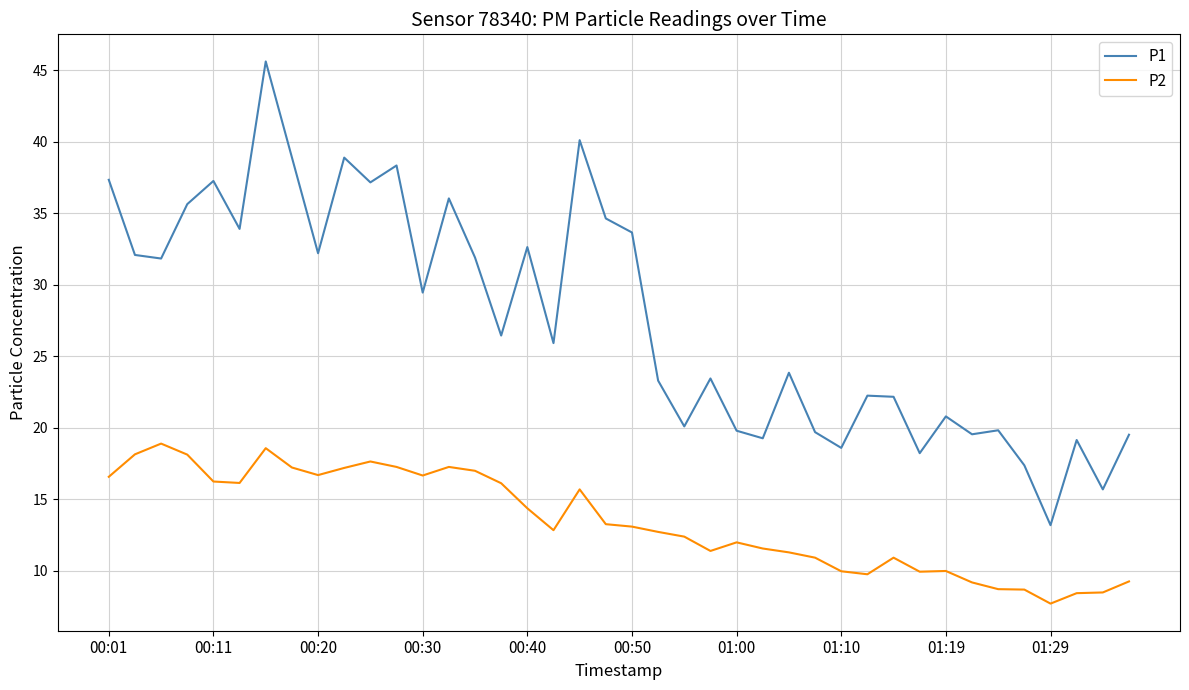

Which series has the largest total across all categories?

P1